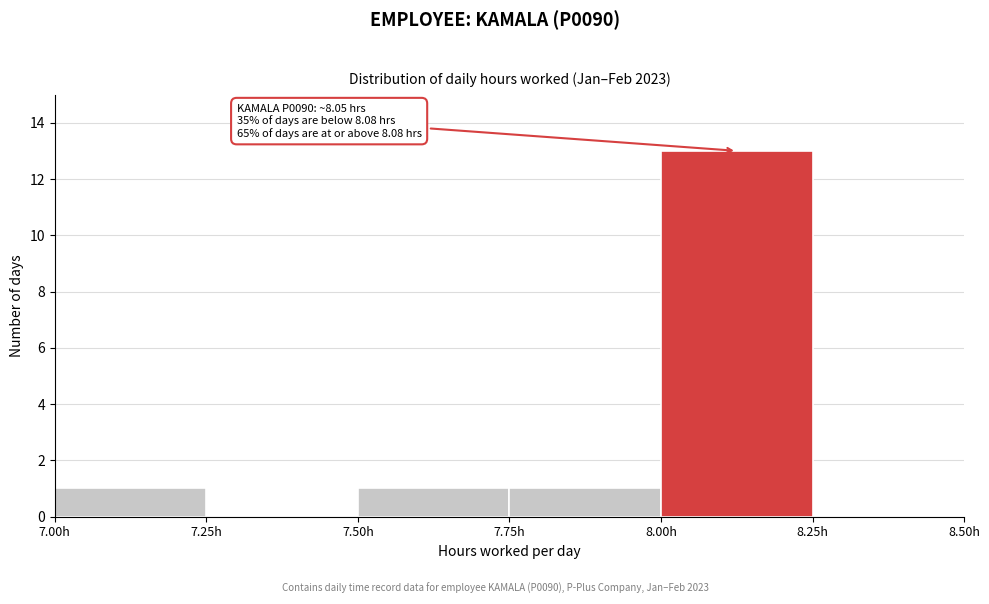

Over which range of the x-axis is the bar tallest?

8.00 to 8.25